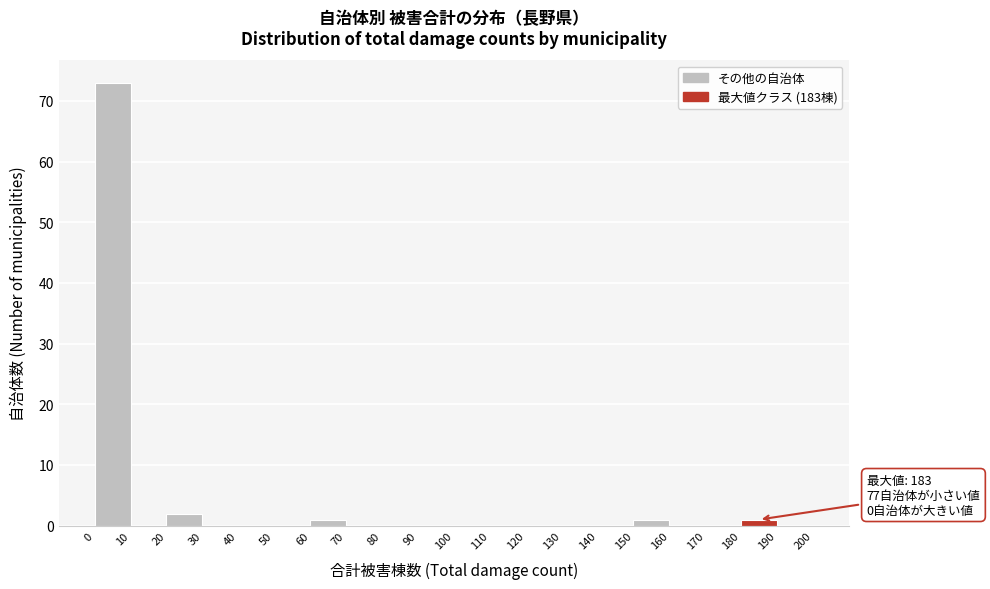

Over which range of the x-axis is the bar tallest?

0 to 10